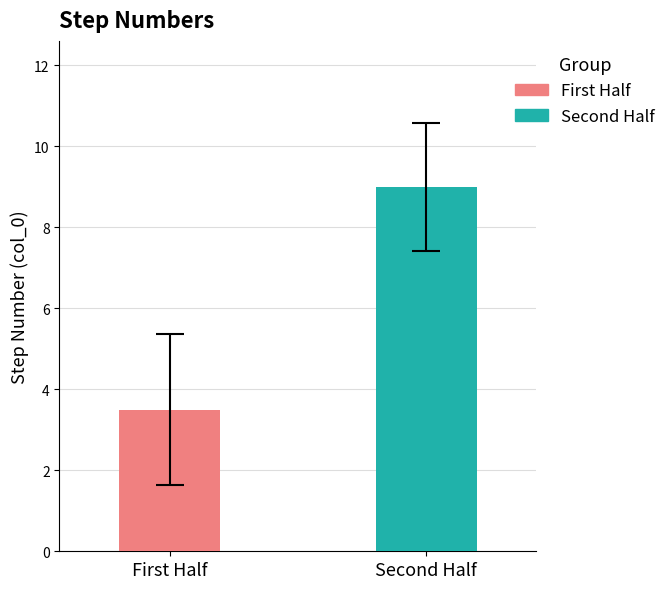

What is the average value?

6